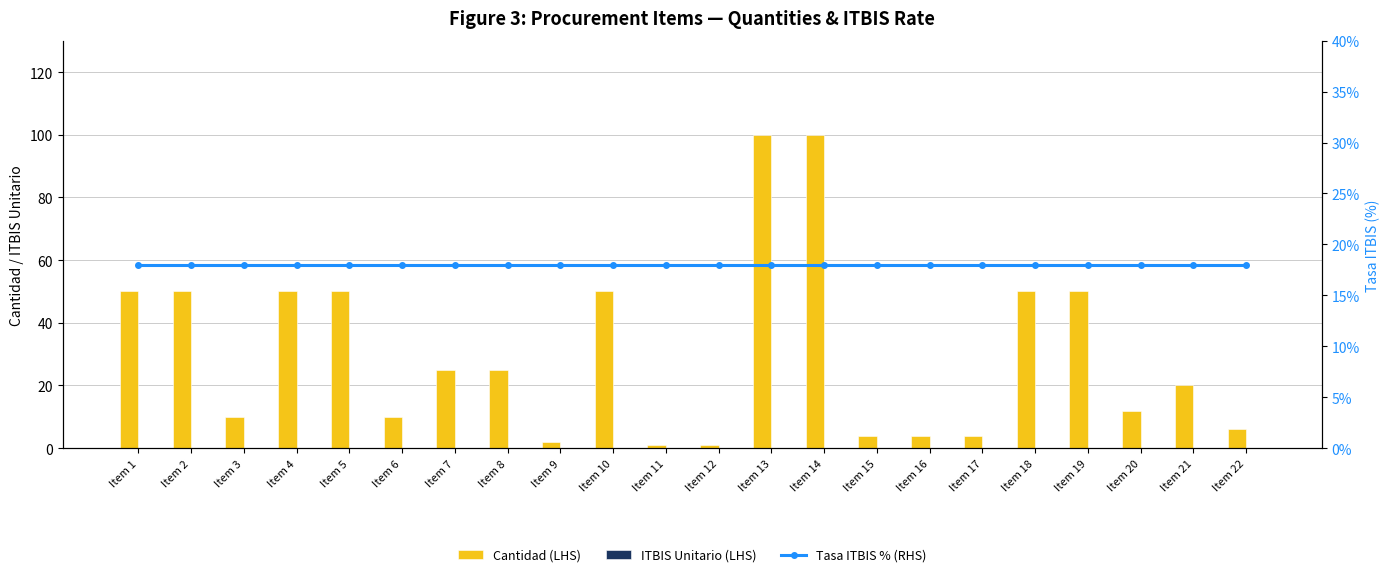

What is the approximate value of Cantidad (LHS) at Item 10, to the nearest 5?

50